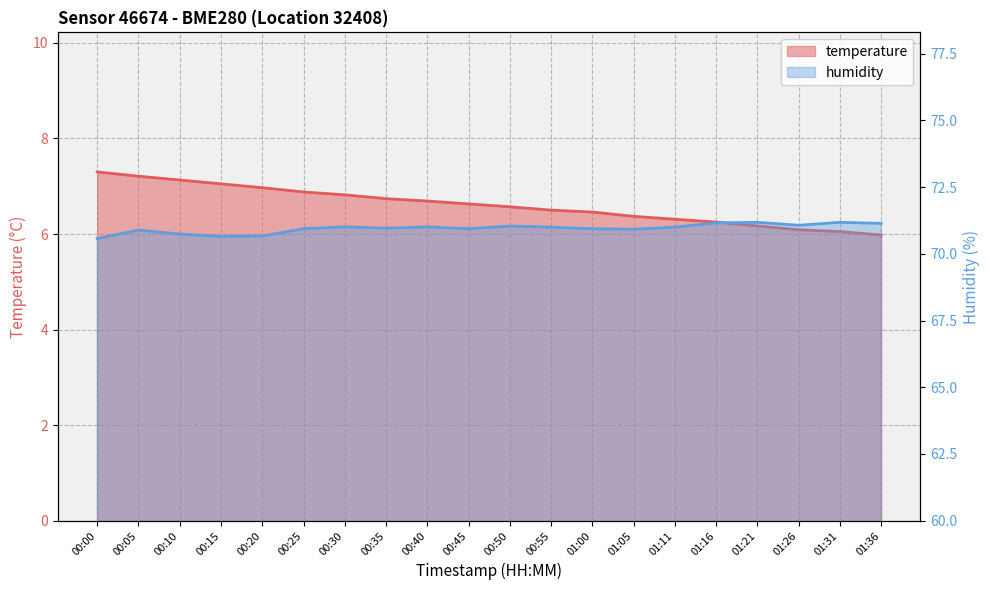

Reading left to right, transcribe all the data shown in this chart.

temperature: 00:00=7.3	00:05=7.2	00:10=7.1	00:15=7.0	00:20=7.0	00:25=6.9	00:30=6.8	00:35=6.7	00:40=6.7	00:45=6.6	00:50=6.6	00:55=6.5	01:00=6.5	01:05=6.4	01:11=6.3	01:16=6.2	01:21=6.2	01:26=6.1	01:31=6.0	01:36=6.0
humidity: 00:00=70.6	00:05=70.9	00:10=70.7	00:15=70.7	00:20=70.7	00:25=70.9	00:30=71.0	00:35=71.0	00:40=71.0	00:45=70.9	00:50=71.0	00:55=71.0	01:00=70.9	01:05=70.9	01:11=71.0	01:16=71.2	01:21=71.2	01:26=71.1	01:31=71.2	01:36=71.1